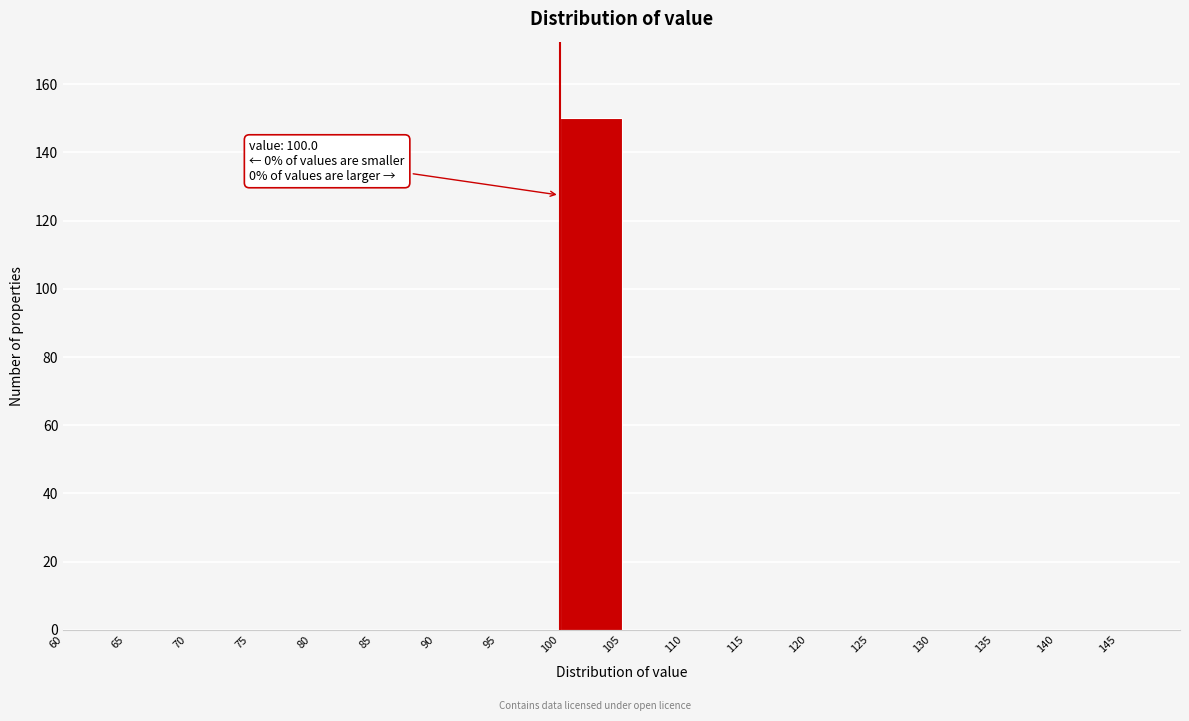

Over which range of the x-axis is the bar tallest?

100 to 105